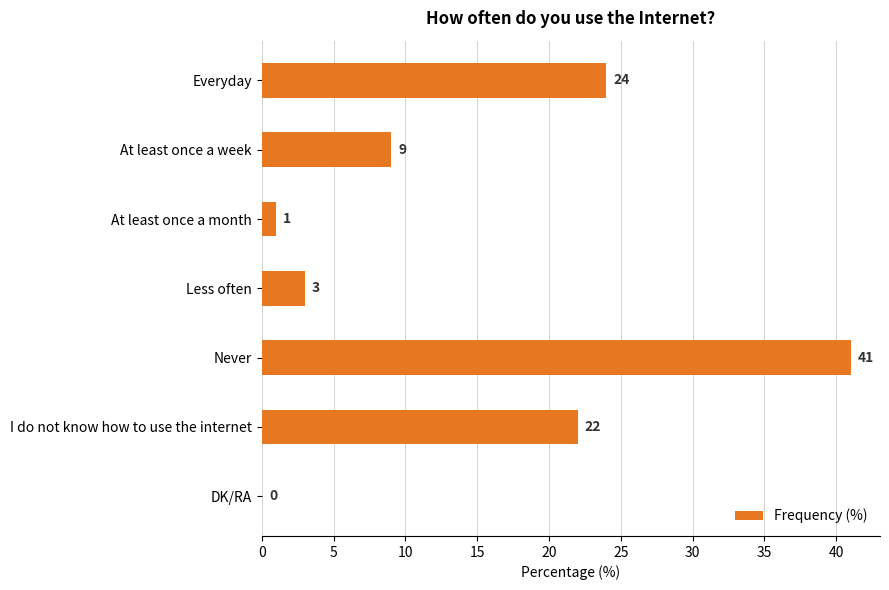

What is the change in value from Everyday to DK/RA?

-24